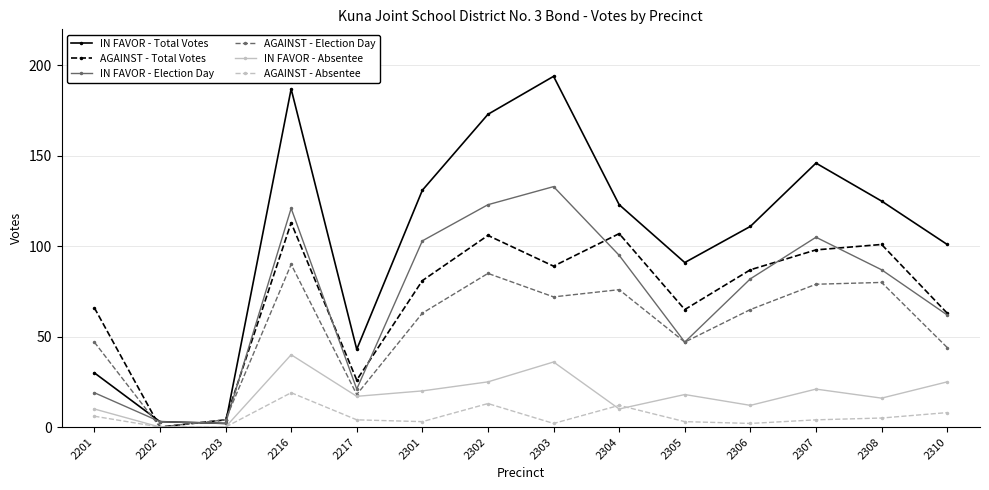

Is the value of AGAINST - Absentee at 2310 greater than the value of IN FAVOR - Election Day at 2302?

No